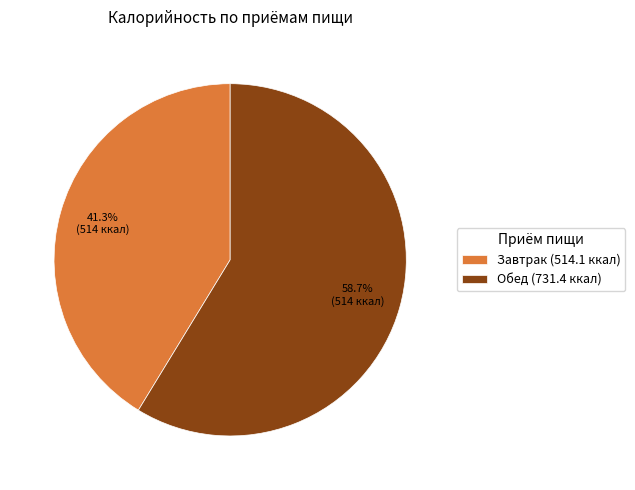

To the nearest percent, what portion does Завтрак represent?

41%